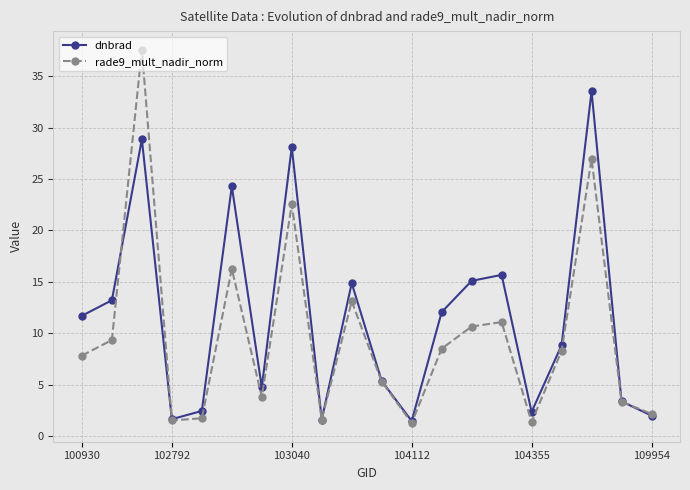

In dnbrad, how many points are lower than both neighbors (excluding endpoints)?

5